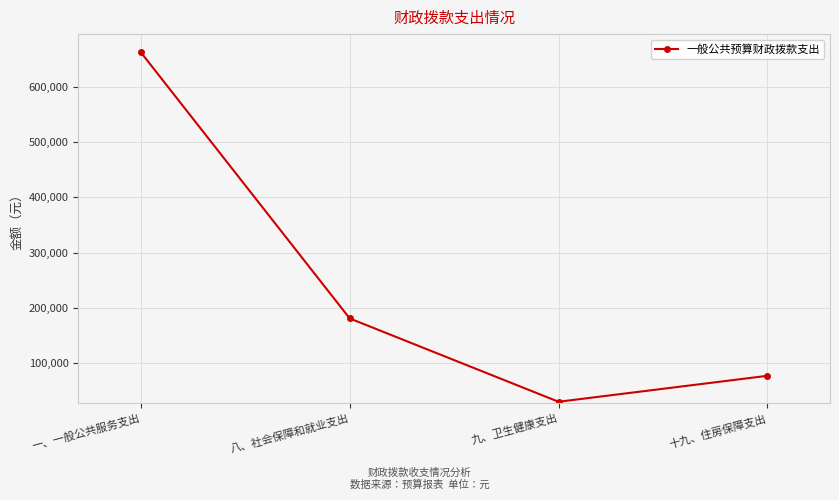

Is it true that the value at 九、卫生健康支出 is 29630.5?

True